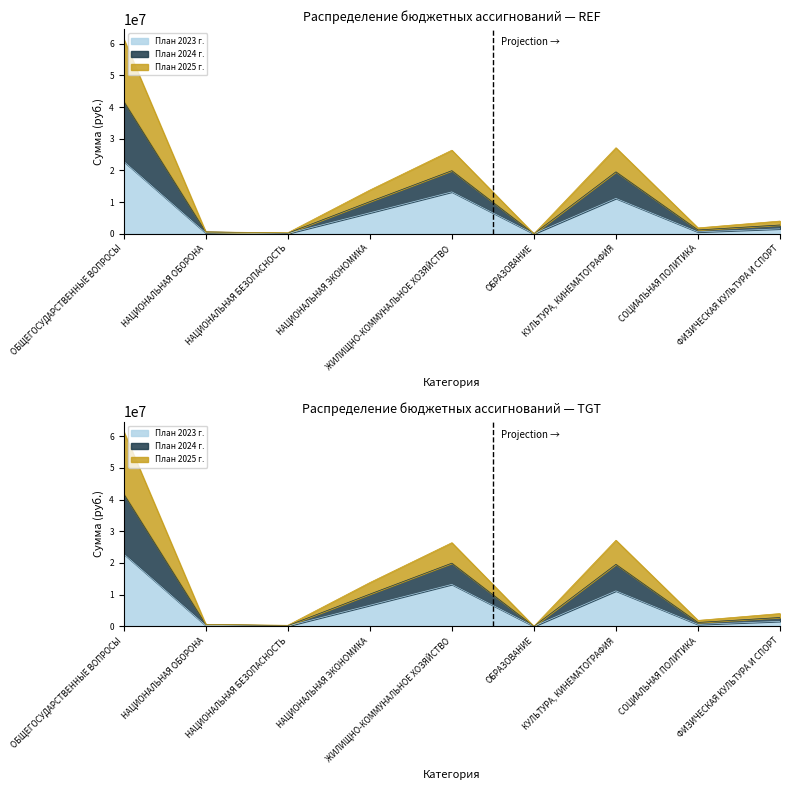

True or false: План 2023 г. has more than 0 points higher than both neighbors.

True